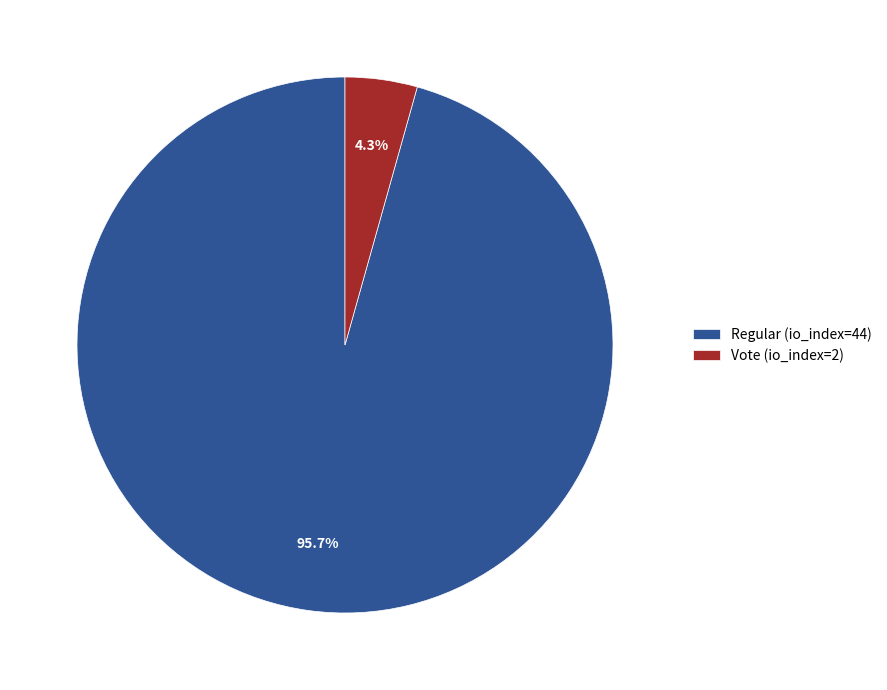

True or false: Vote (io_index=2) accounts for 4% of the total.

True